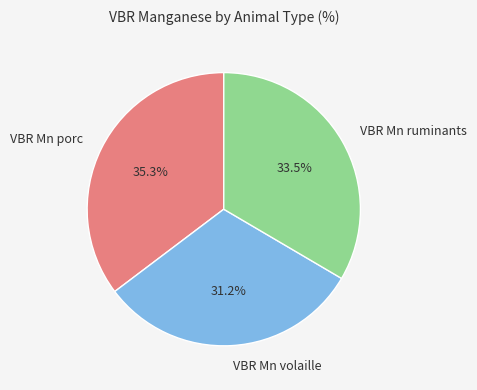

Combined, do VBR Mn ruminants and VBR Mn volaille account for over 50%?

Yes